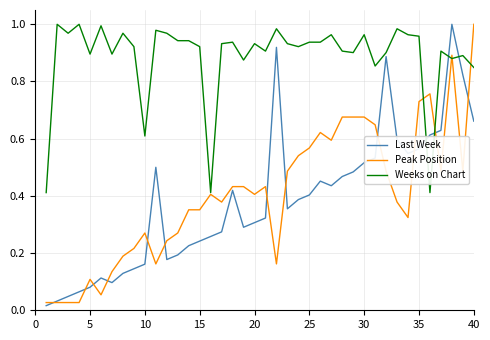

Which series has the largest total across all categories?

Weeks on Chart